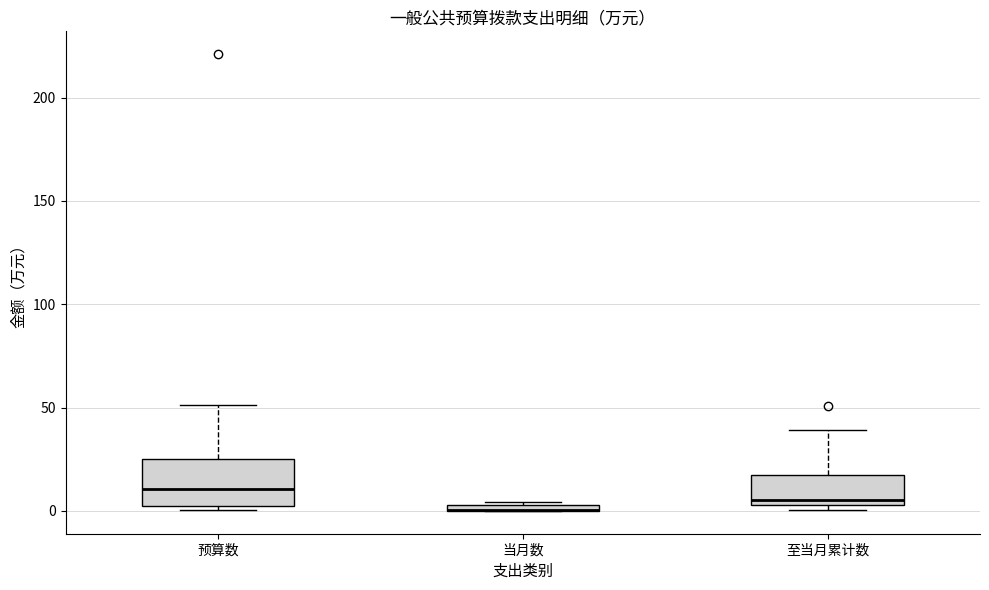

Where is the lower edge of the box for 至当月累计数 on the y-axis? The values are not printed on the chart, so give them approximately, as read against the axis.

5